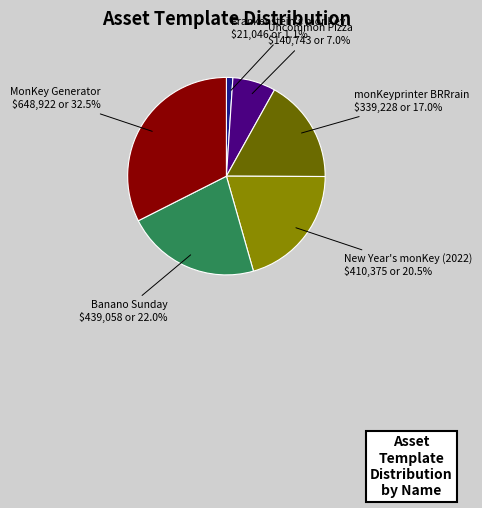

Is there a majority slice in this chart?

No